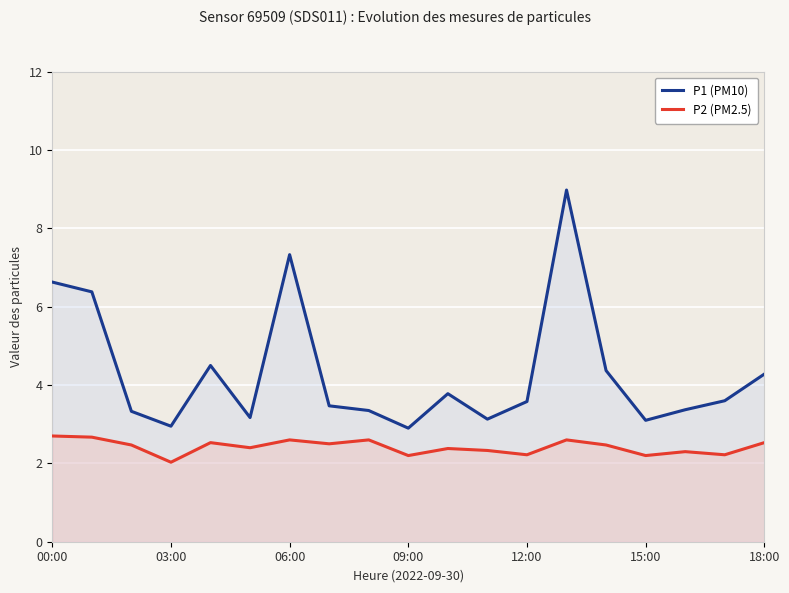

True or false: P2 (PM2.5) and P1 (PM10) intersect in this chart.

False